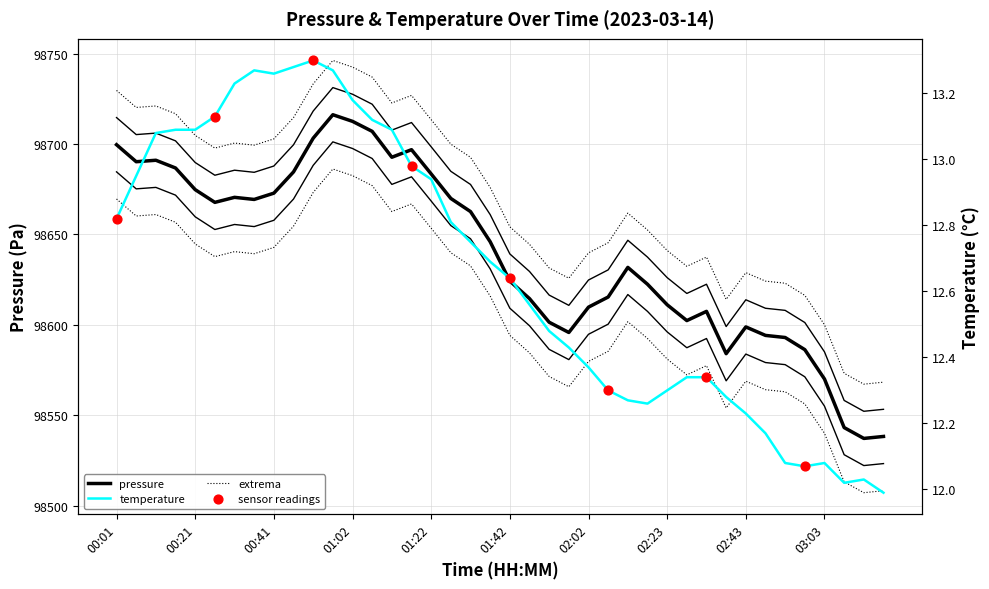

What is the total value across all series at 01:27?

98682.7